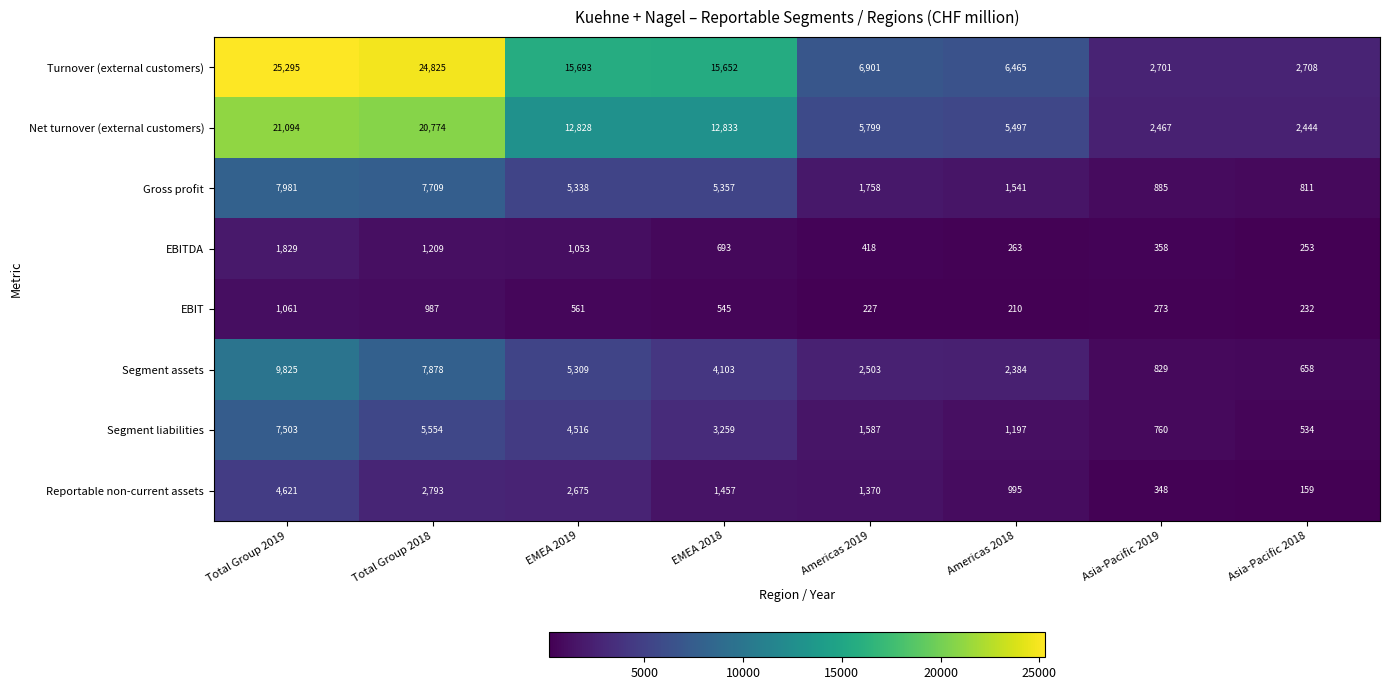

What is the difference between the Turnover (external customers) values at EMEA 2018 and Asia-Pacific 2019?

12951